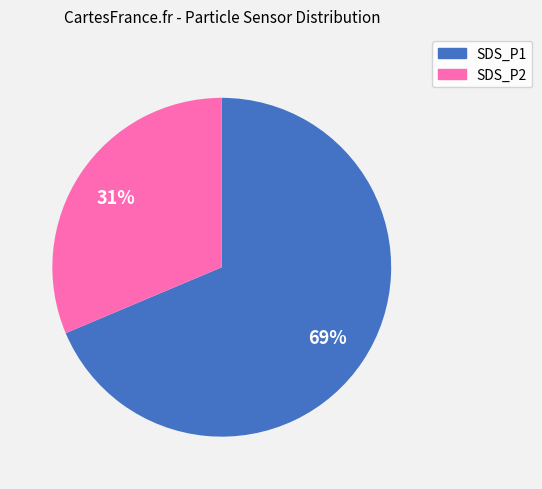

To the nearest percent, what is the combined percentage of SDS_P1 and SDS_P2?

100%